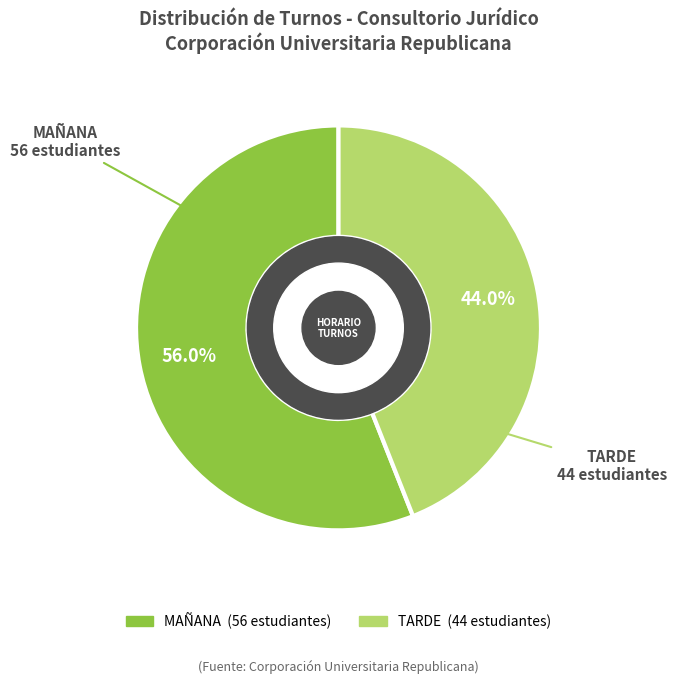

Approximately how many times larger is the value at TARDE compared to MAÑANA?

0.8